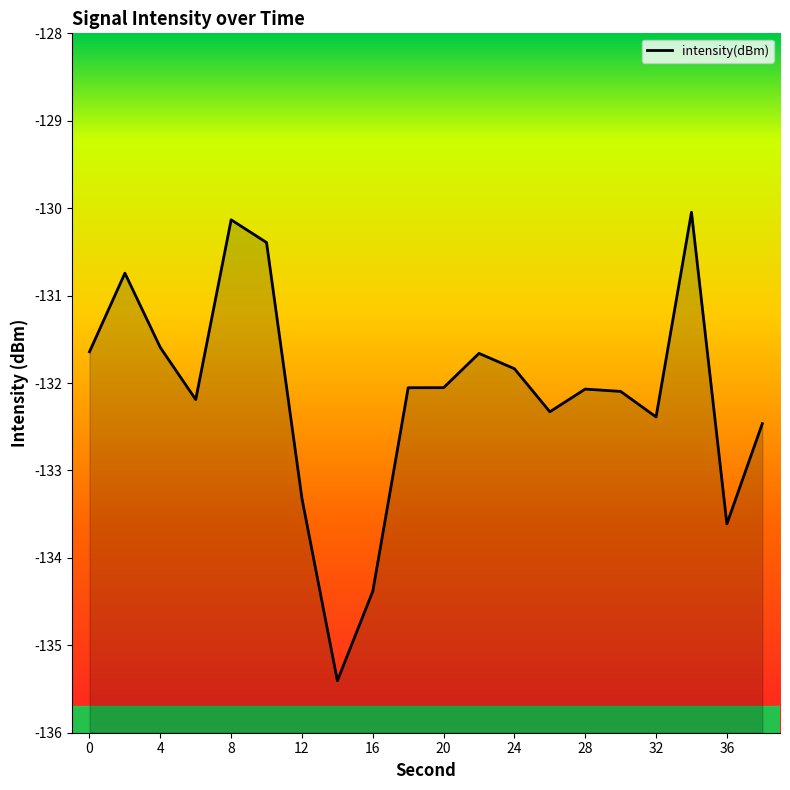

At which category does the chart reach its minimum across all series?

14